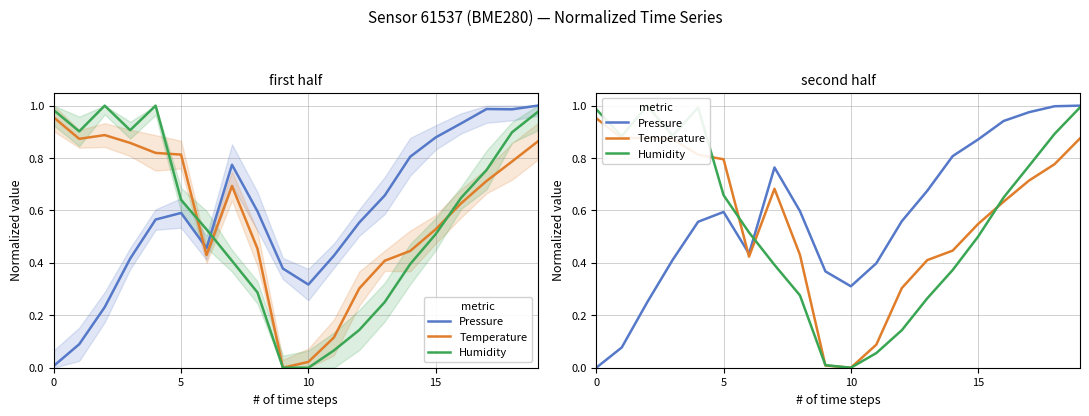

List the series in order of their overall mean, highest first.

Pressure, Temperature, Humidity